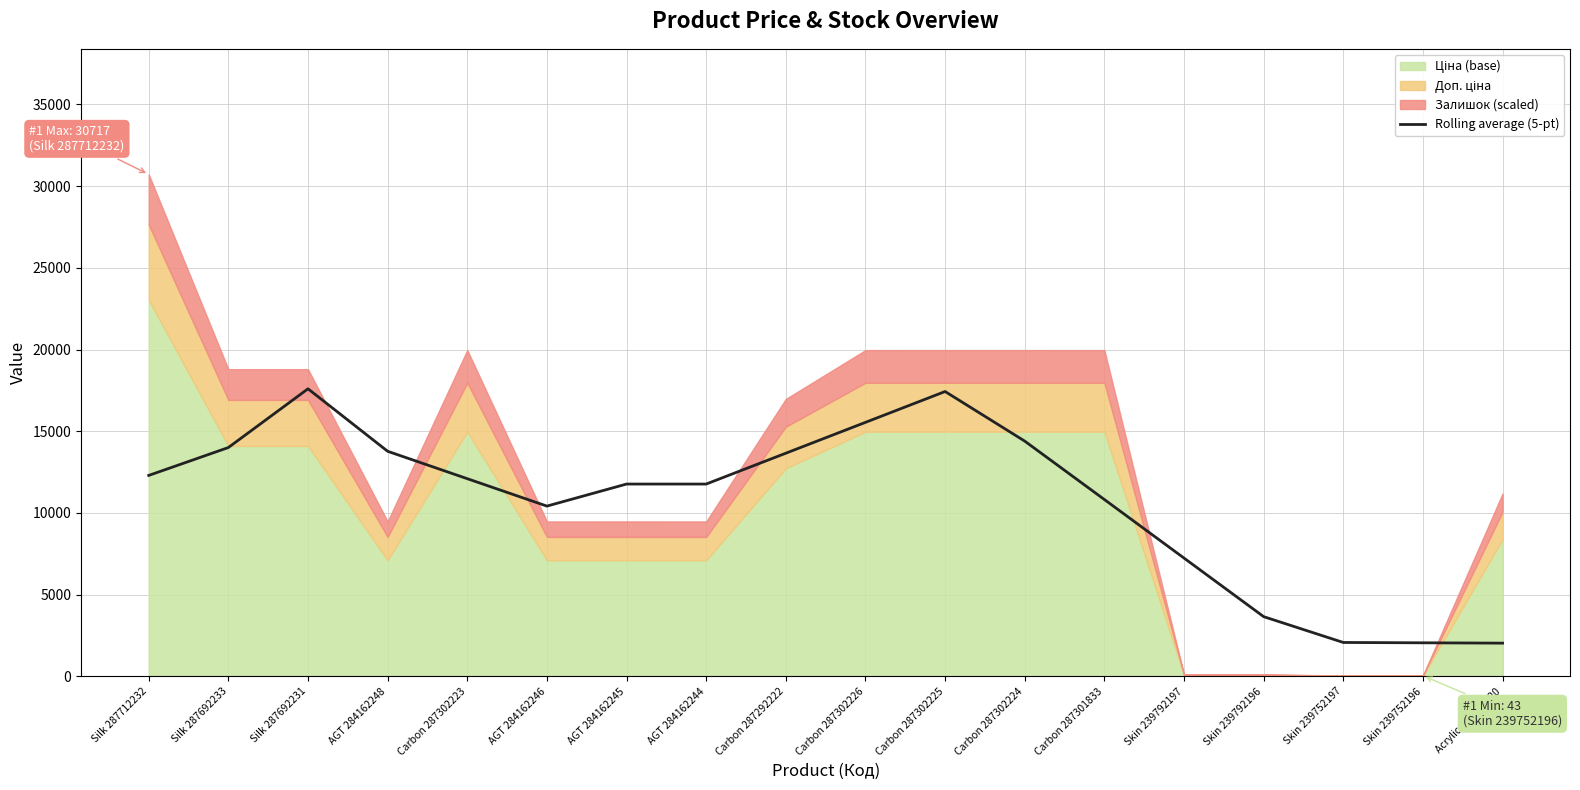

At which label is the value closest to 9815?

AGT 284162246